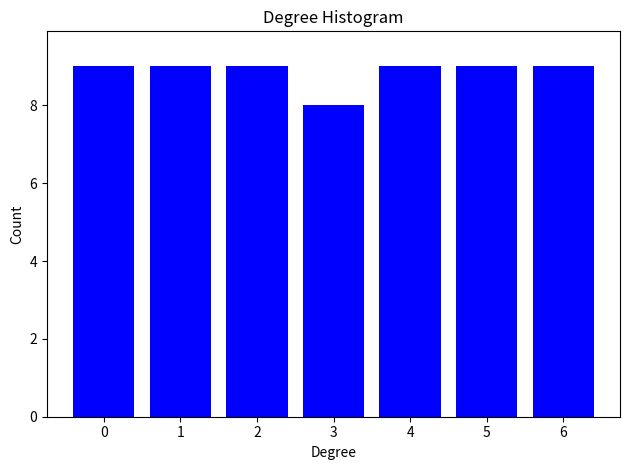

Reading left to right, extract all data points from this chart.

9	9	9	8	9	9	9